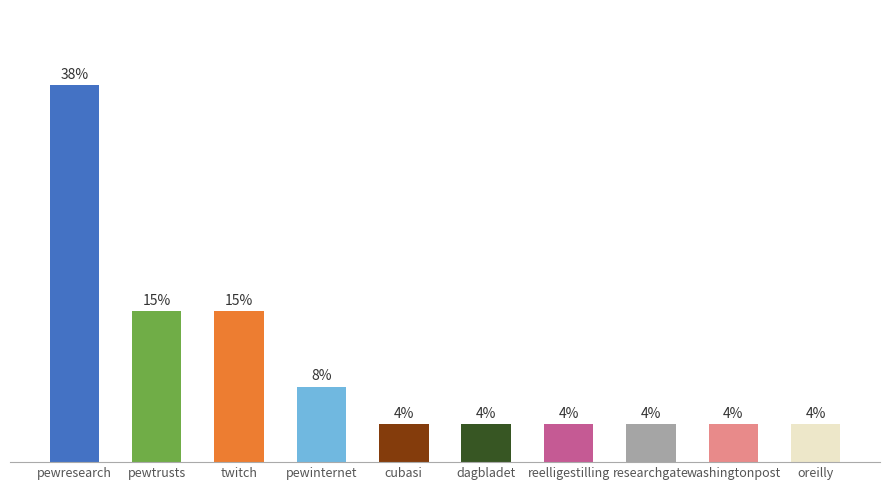

Rank the categories by value from highest to lowest.

pewresearch.org, pewtrusts.org, twitch.tv, pewinternet.org, cubasi.cu, dagbladet.no, reelligestilling.dk, researchgate.net, washingtonpost.com, oreilly.com